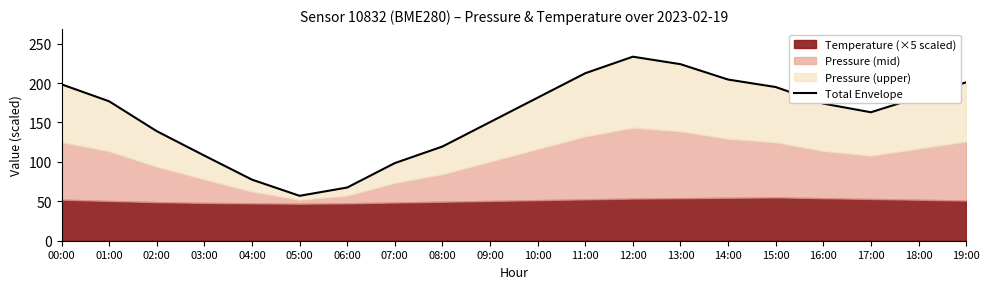

What is the minimum value shown in the chart?

57.0